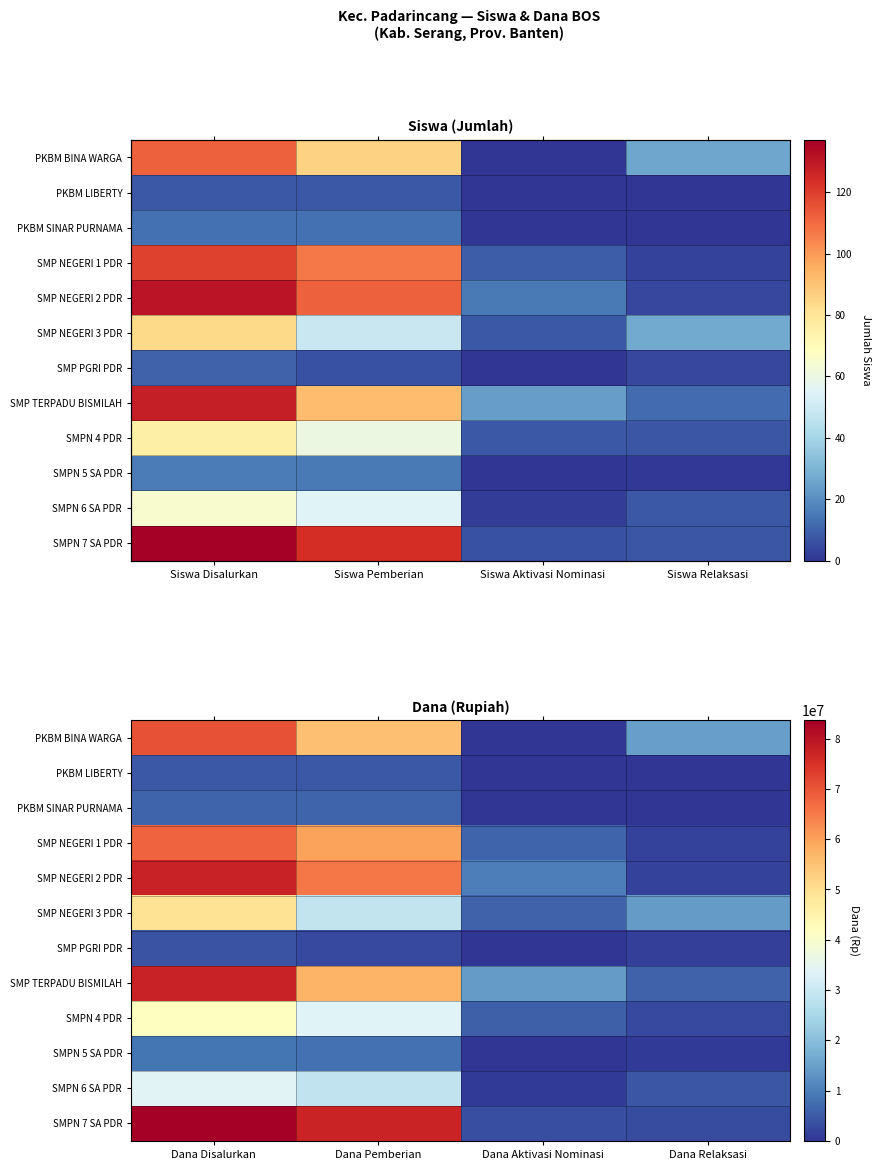

Rank the categories by PKBM SINAR PURNAMA value from lowest to highest.

Dana Aktivasi Nominasi, Dana Relaksasi, Dana Disalurkan, Dana Pemberian